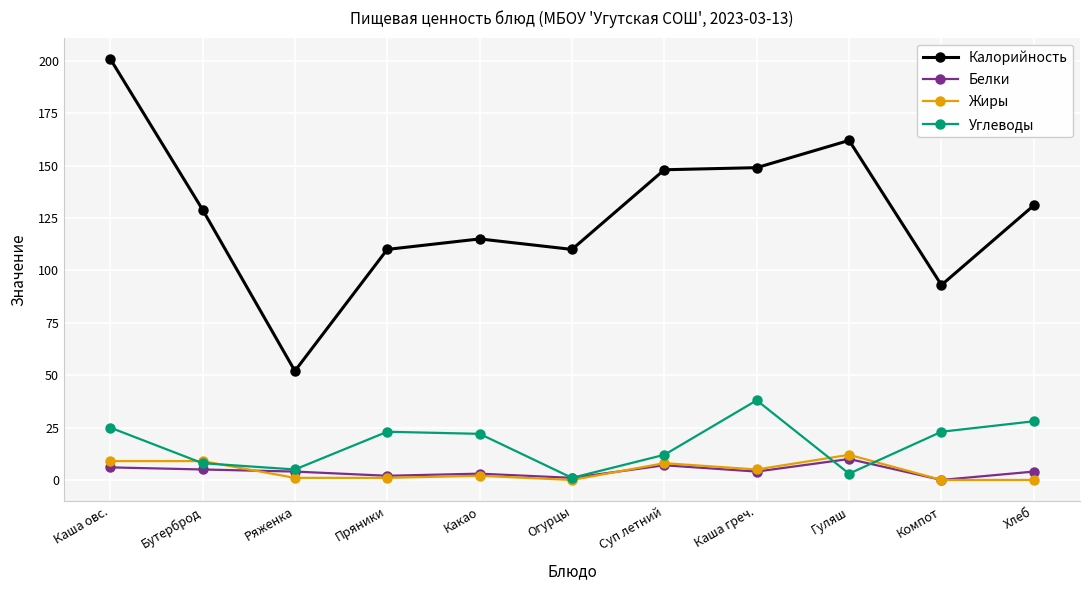

True or false: Калорийность and Жиры intersect in this chart.

False